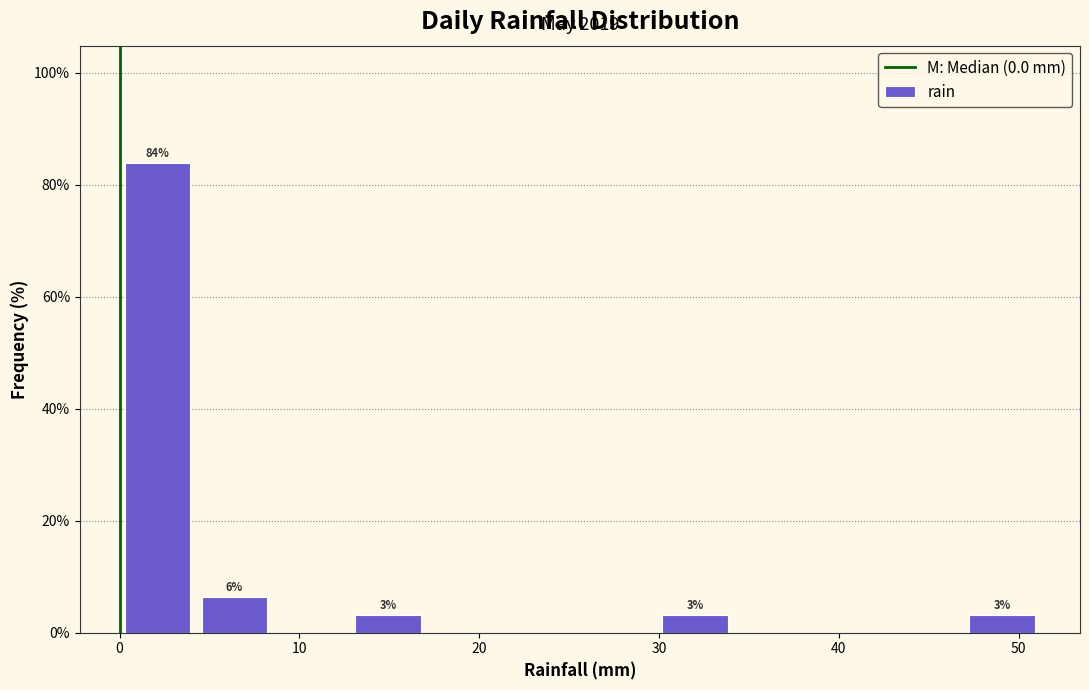

Which range on the x-axis has the tallest bar?

0 to 4